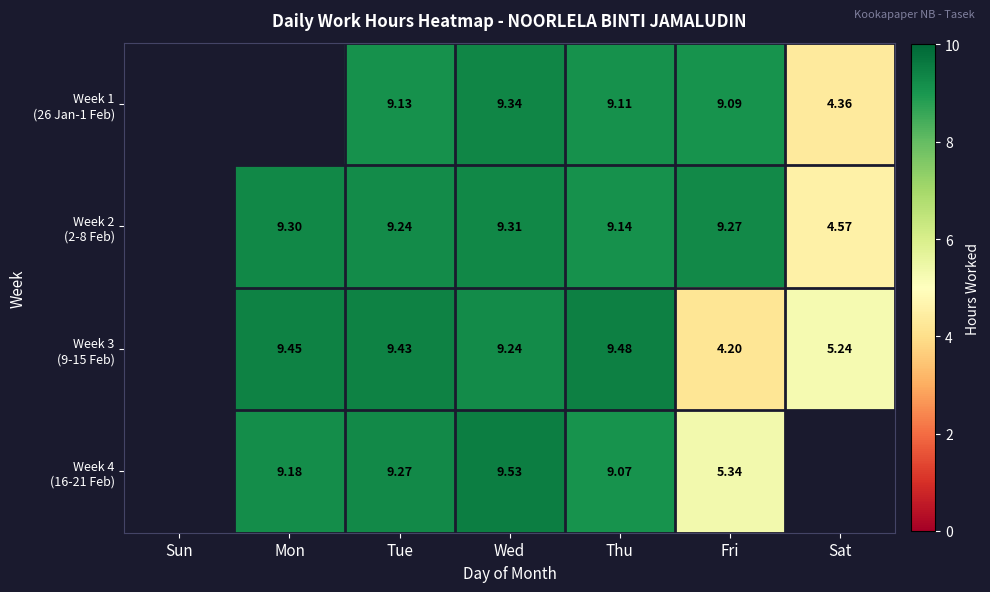

Between Mon and Tue, which series saw the biggest shift?

Week 4 (16-21 Feb)